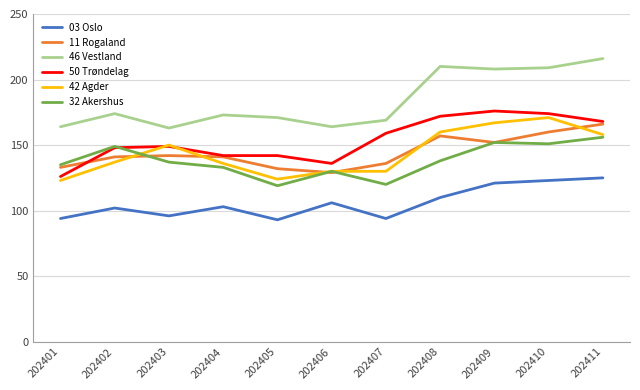

Reading left to right, transcribe all the data shown in this chart.

03 Oslo: 202401=94	202402=102	202403=96	202404=103	202405=93	202406=106	202407=94	202408=110	202409=121	202410=123	202411=125
11 Rogaland: 202401=133	202402=141	202403=142	202404=141	202405=132	202406=129	202407=136	202408=157	202409=152	202410=160	202411=166
46 Vestland: 202401=164	202402=174	202403=163	202404=173	202405=171	202406=164	202407=169	202408=210	202409=208	202410=209	202411=216
50 Trøndelag: 202401=126	202402=148	202403=149	202404=142	202405=142	202406=136	202407=159	202408=172	202409=176	202410=174	202411=168
42 Agder: 202401=123	202402=137	202403=150	202404=136	202405=124	202406=130	202407=130	202408=160	202409=167	202410=171	202411=158
32 Akershus: 202401=135	202402=149	202403=137	202404=133	202405=119	202406=130	202407=120	202408=138	202409=152	202410=151	202411=156